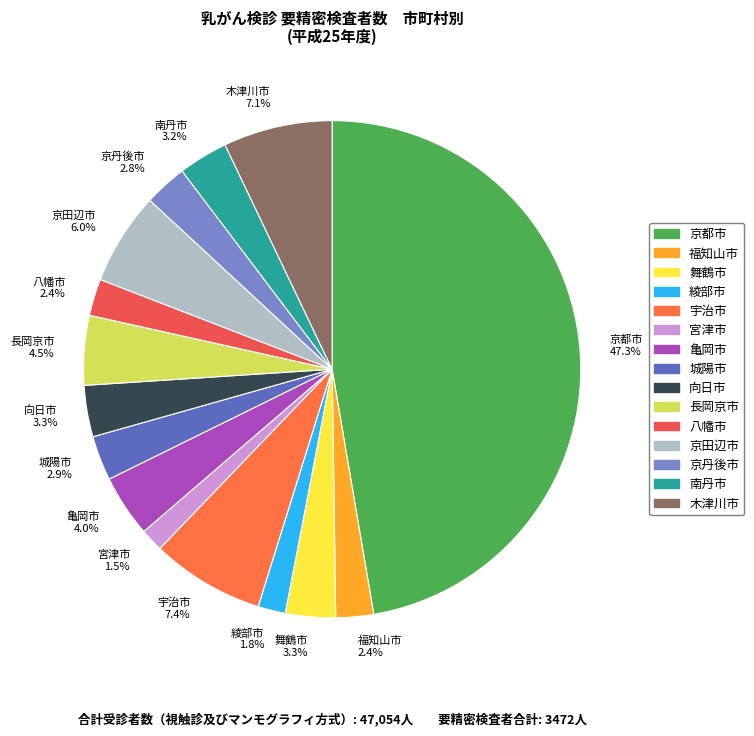

Which has a higher value, 舞鶴市 or 宮津市?

舞鶴市